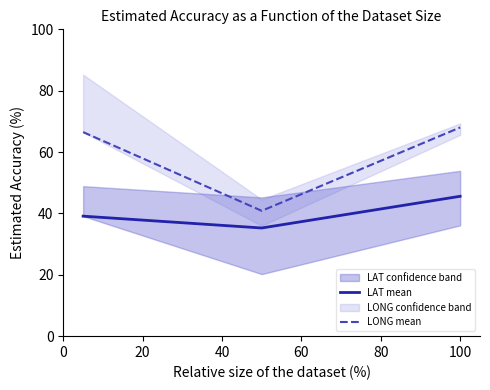

What is the greatest value displayed?

68.0